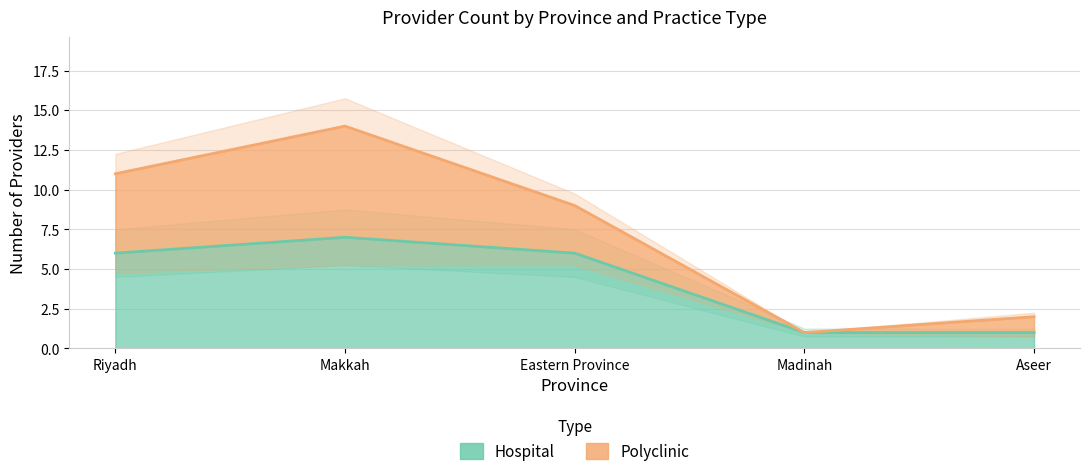

What is the difference between the maximum and minimum values?

6